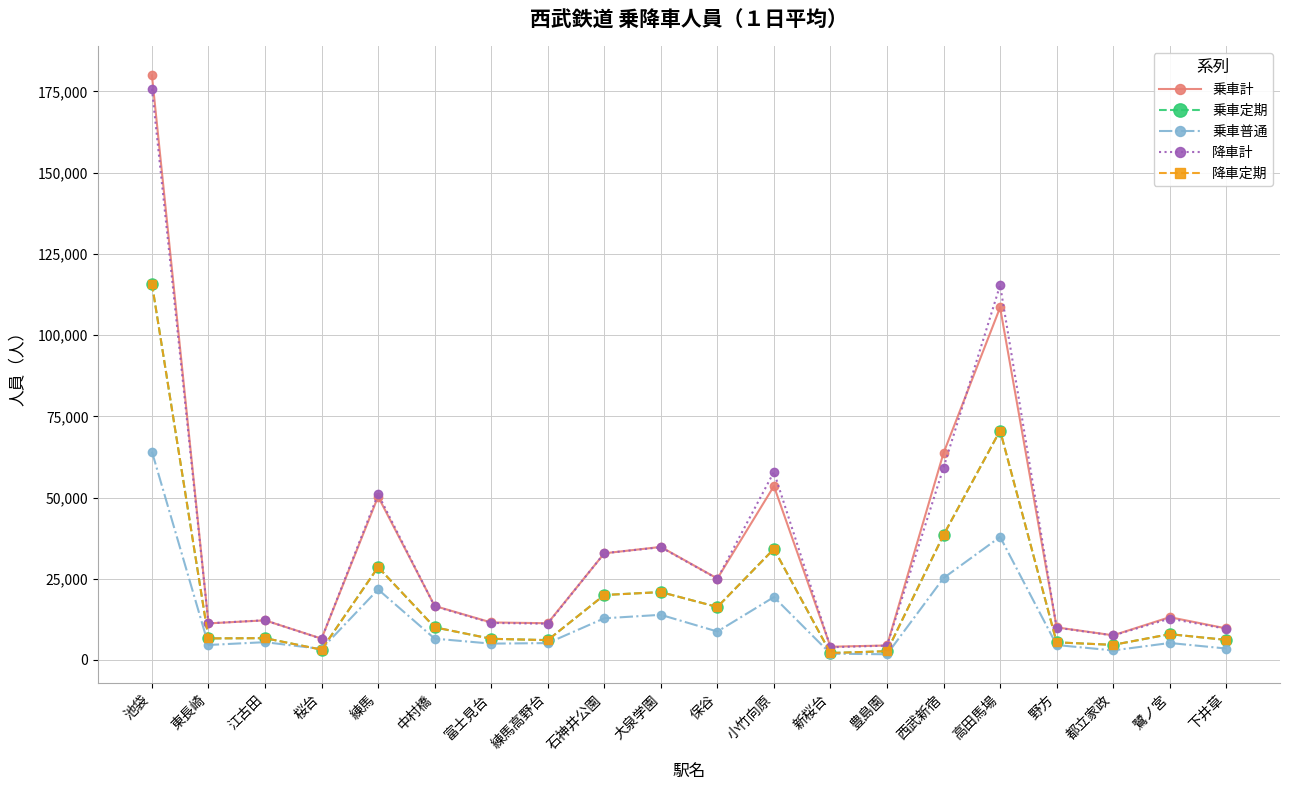

Is this an area chart (filled region under the line)?

No